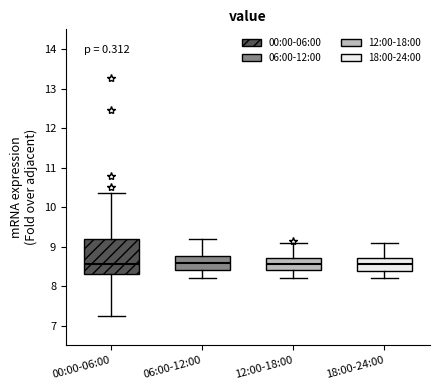

Reading left to right, read every box against the y-axis: the position of its median line, the range the box covers, and the ends of its whiskers. The values are not printed on the chart, so give them approximately, as read against the axis.

00:00-06:00: median 8.6, box 8.3 to 9.2, whiskers 7.3 to 10.4
06:00-12:00: median 8.6, box 8.4 to 8.8, whiskers 8.2 to 9.2
12:00-18:00: median 8.6, box 8.4 to 8.7, whiskers 8.2 to 9.1
18:00-24:00: median 8.6, box 8.4 to 8.7, whiskers 8.2 to 9.1